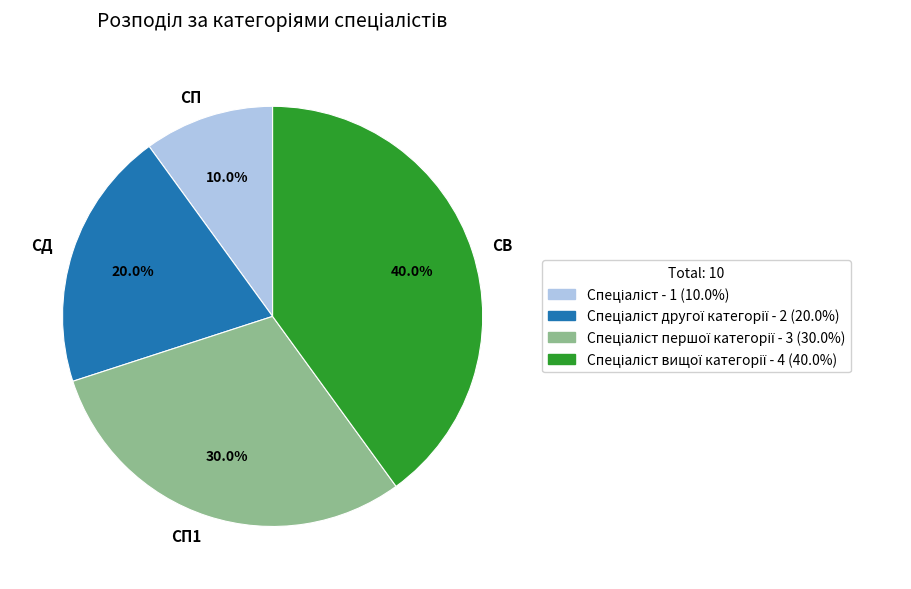

Which slice is the smallest?

СП